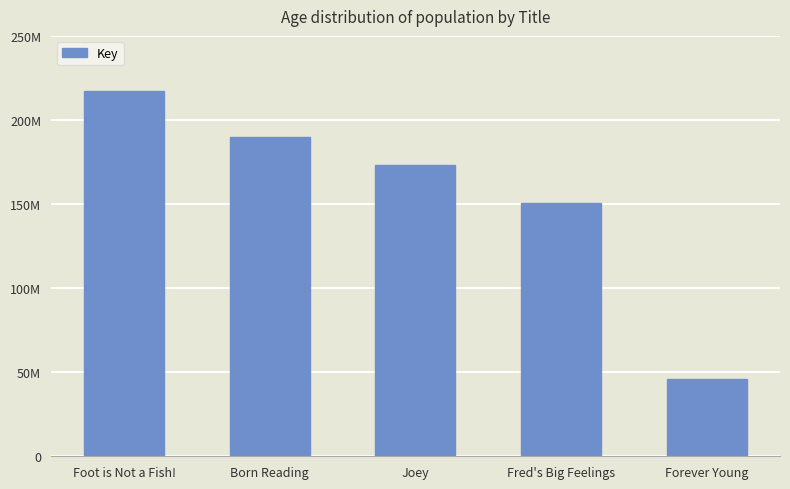

Reading right to left, list all the values displayed in this chart.

Forever Young=45885615	Fred's Big Feelings=150771002	Joey=172942565	Born Reading=189757920	Foot is Not a Fish!=217395793